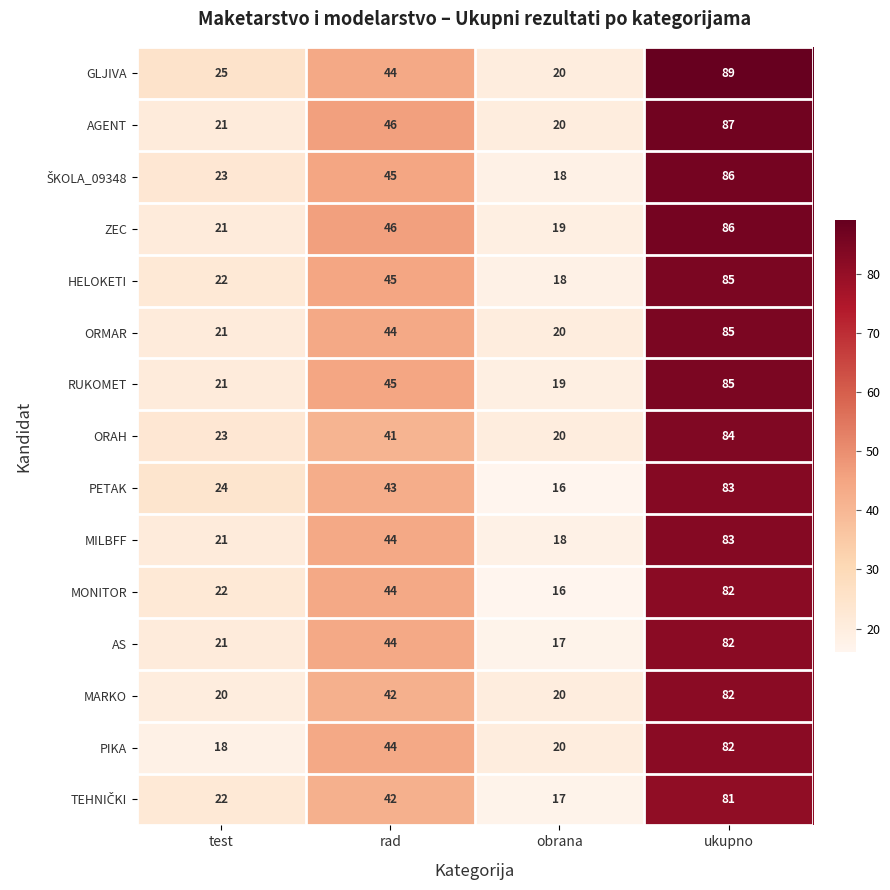

Where is AGENT nearest to the value 53?

rad